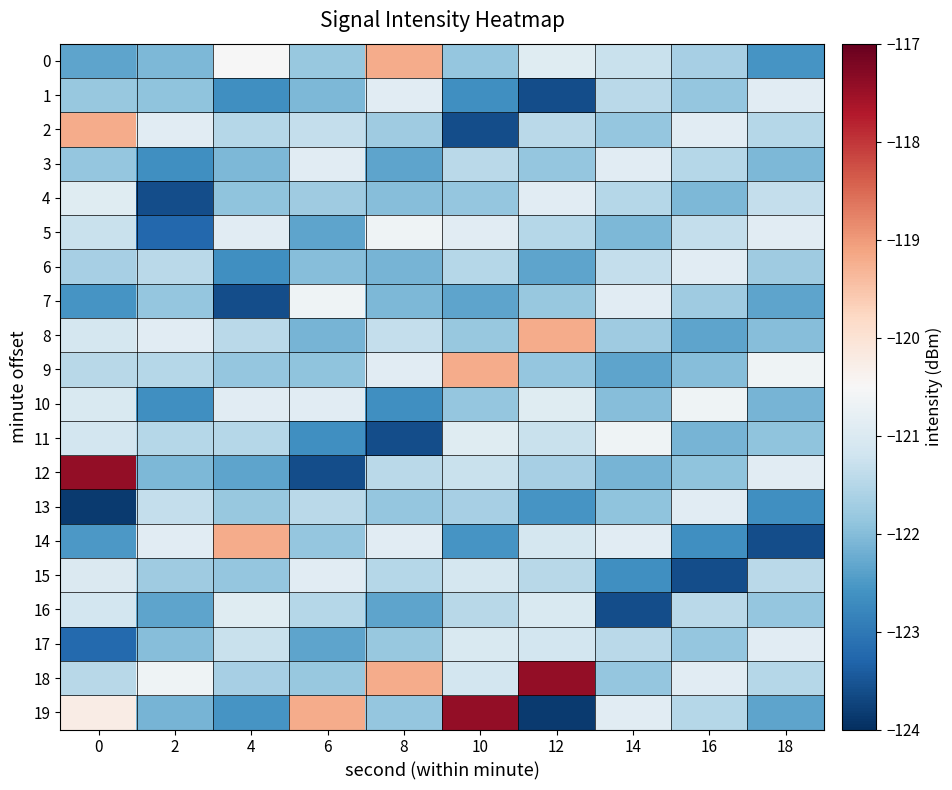

Which series has the largest range (max minus min)?

19